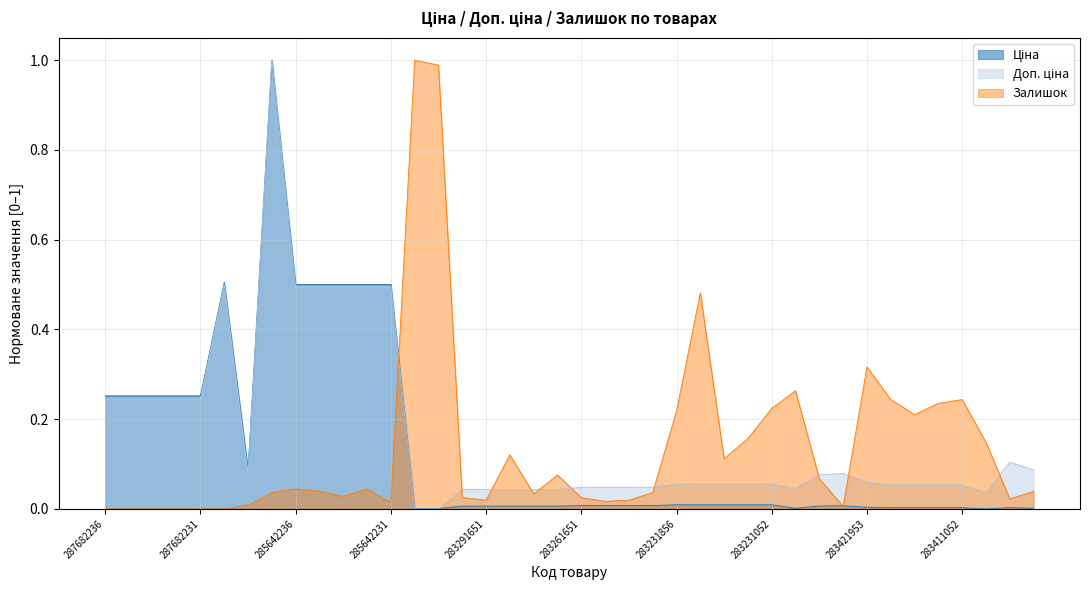

What is the sum of all Доп. ціна values?

6.7